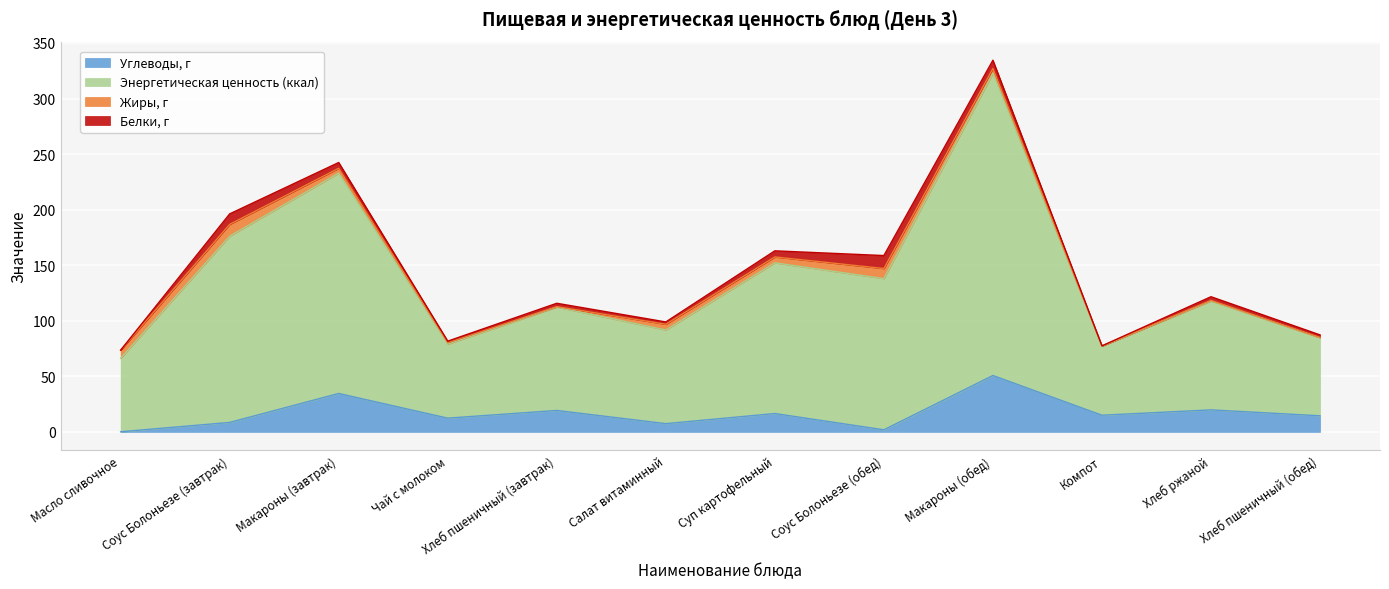

What is the difference between the maximum and minimum values in the Углеводы, г series?

50.6